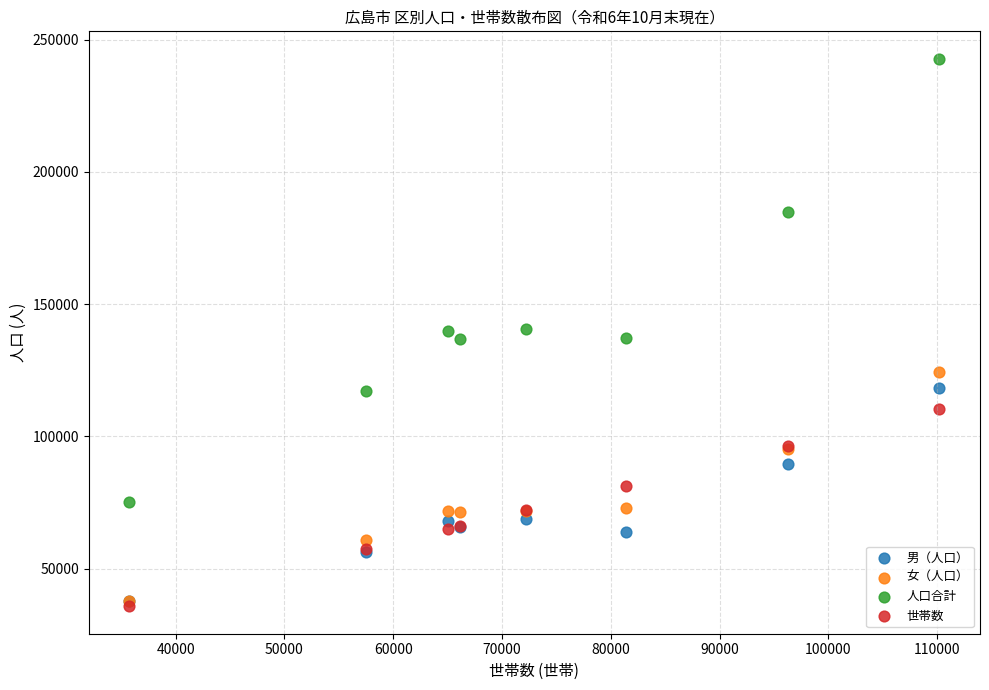

Which series reaches the maximum Y coordinate?

人口合計